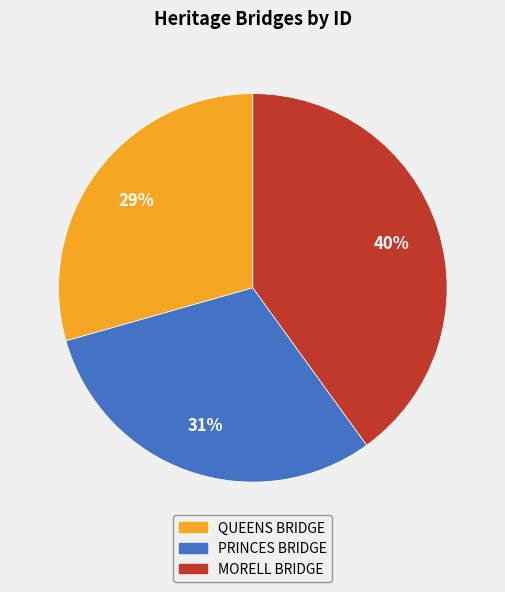

To the nearest percent, what is the average slice percentage?

33%